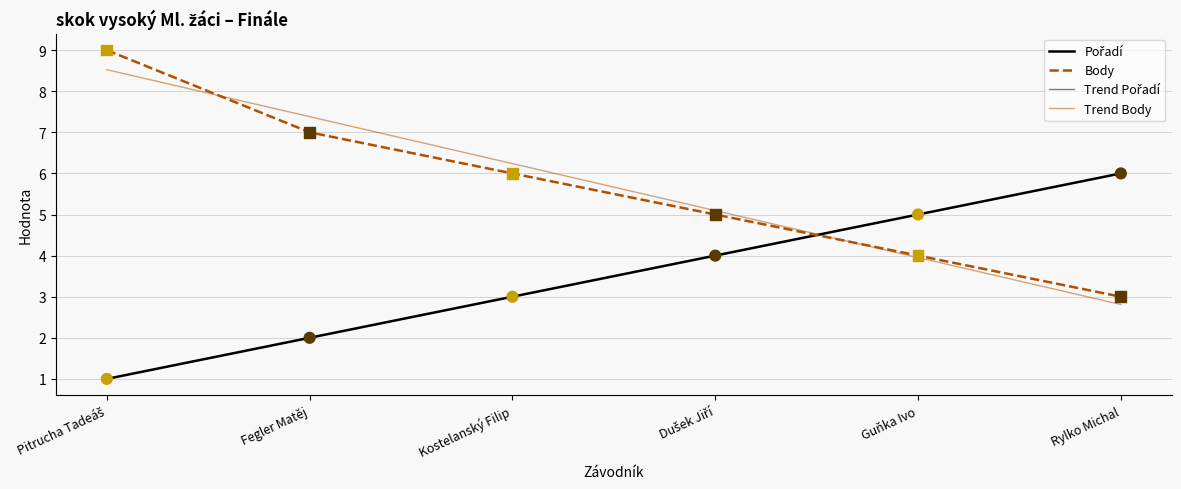

Is the value of Body at Guňka Ivo greater than the value of Pořadí at Kostelanský Filip?

Yes